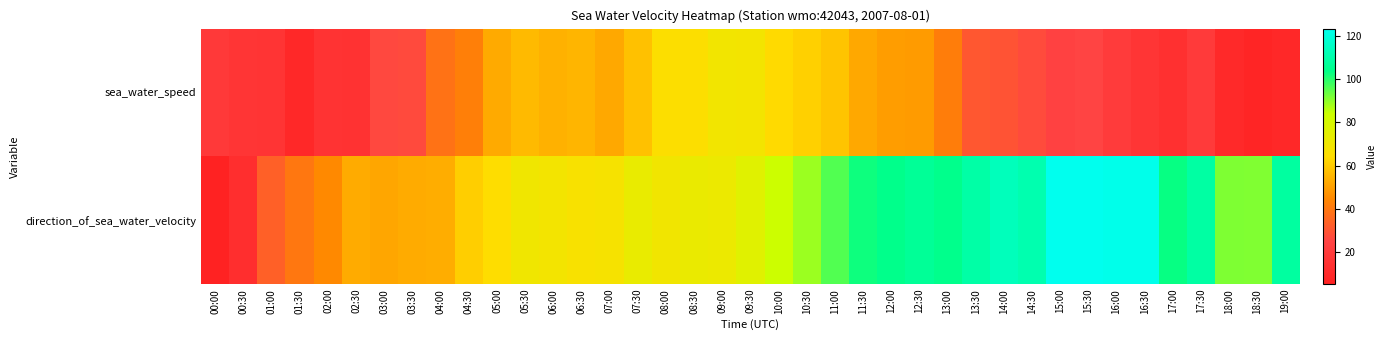

Reading left to right, what are all the values shown in this chart?

sea_water_speed: 00:00=19.4	00:30=16.9	01:00=16.3	01:30=9.3	02:00=16.0	02:30=15.0	03:00=26.5	03:30=26.9	04:00=38.4	04:30=42.5	05:00=52.8	05:30=56.4	06:00=54.4	06:30=55.2	07:00=52.2	07:30=58.0	08:00=65.1	08:30=65.1	09:00=69.3	09:30=68.9	10:00=63.7	10:30=61.4	11:00=58.8	11:30=52.2	12:00=49.8	12:30=49.3	13:00=41.6	13:30=30.6	14:00=29.8	14:30=27.3	15:00=23.5	15:30=25.3	16:00=20.5	16:30=16.5	17:00=14.1	17:30=19.5	18:00=9.7	18:30=7.8	19:00=9.4
direction_of_sea_water_velocity: 00:00=5.4	00:30=12.6	01:00=33.3	01:30=40.0	02:00=45.0	02:30=53.0	03:00=51.8	03:30=52.9	04:00=53.3	04:30=61.0	05:00=64.7	05:30=69.6	06:00=68.9	06:30=67.0	07:00=67.4	07:30=72.8	08:00=69.5	08:30=72.0	09:00=71.4	09:30=76.1	10:00=83.6	10:30=88.6	11:00=95.6	11:30=102.1	12:00=104.2	12:30=106.5	13:00=104.4	13:30=109.3	14:00=113.5	14:30=111.2	15:00=123.2	15:30=123.1	16:00=122.3	16:30=122.3	17:00=102.9	17:30=108.9	18:00=91.3	18:30=91.2	19:00=108.1